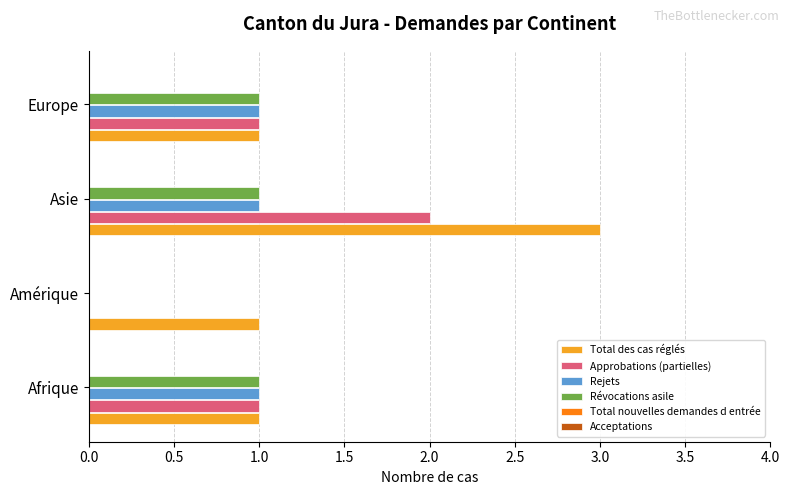

The value of Révocations asile at Asie is 2. True or false?

False